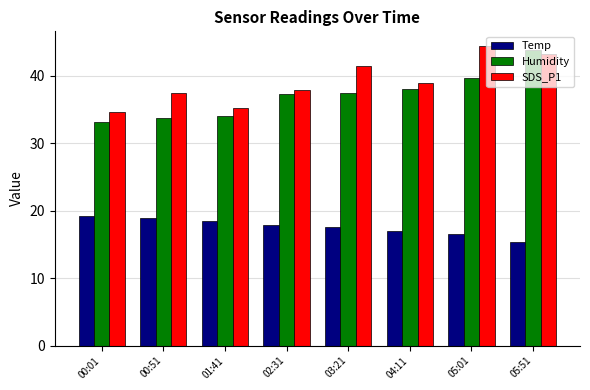

Which series has the largest total across all categories?

SDS_P1